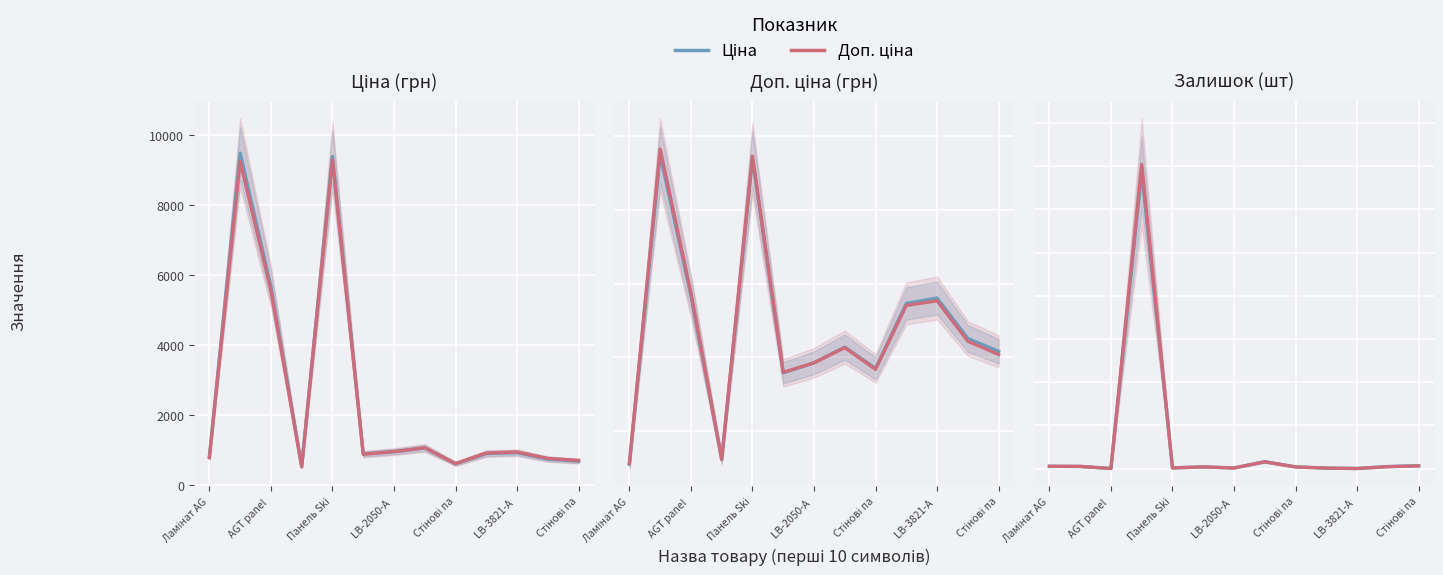

Which series has the widest spread of values?

Доп. ціна